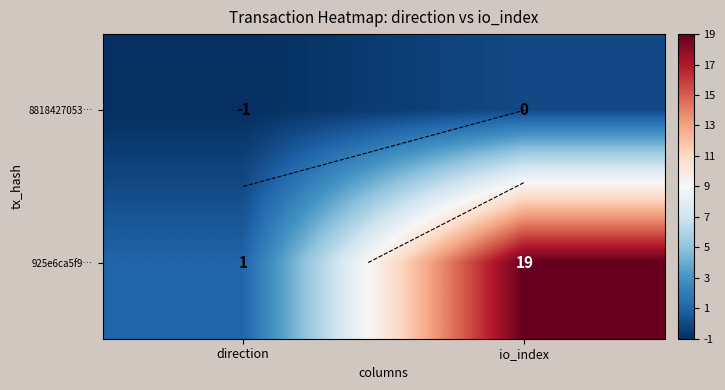

Which category has the lowest value in the 8818427053… series?

direction